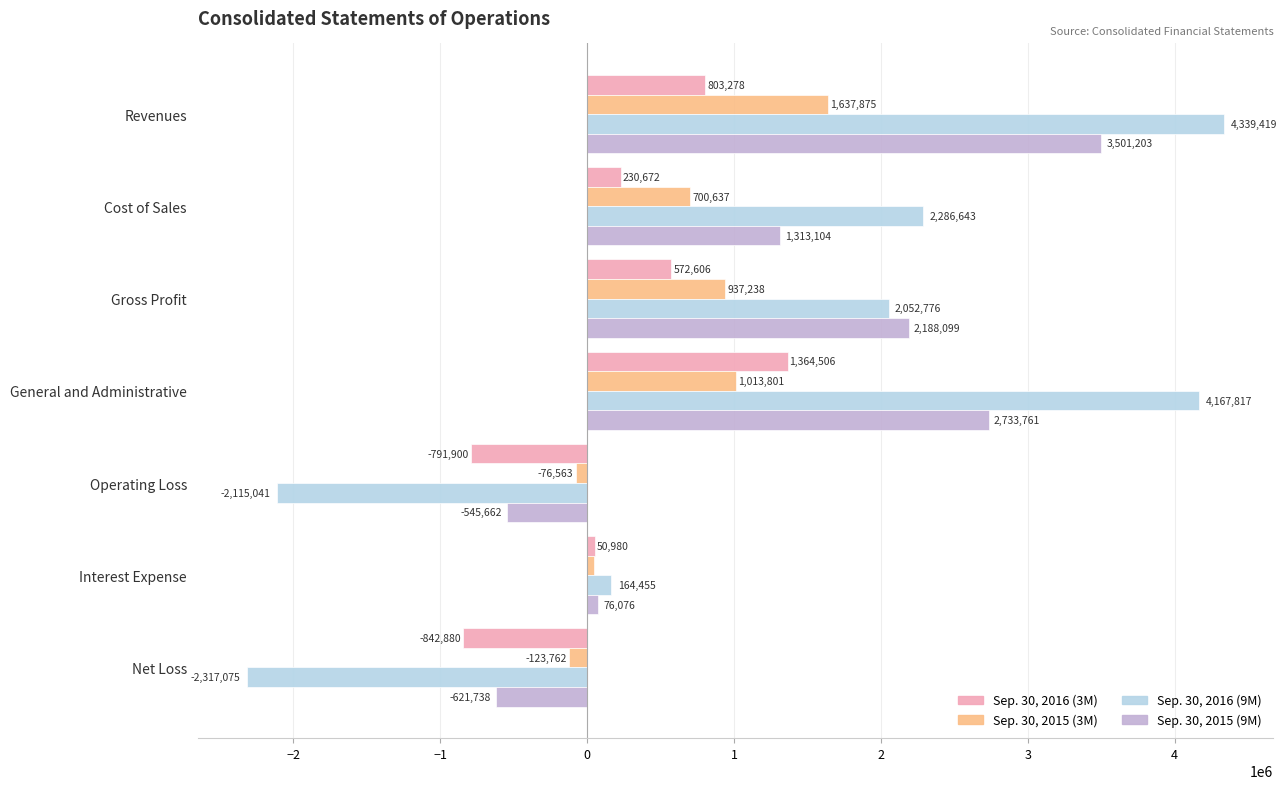

Which series has the largest range (max minus min)?

Sep. 30, 2016 (9M)